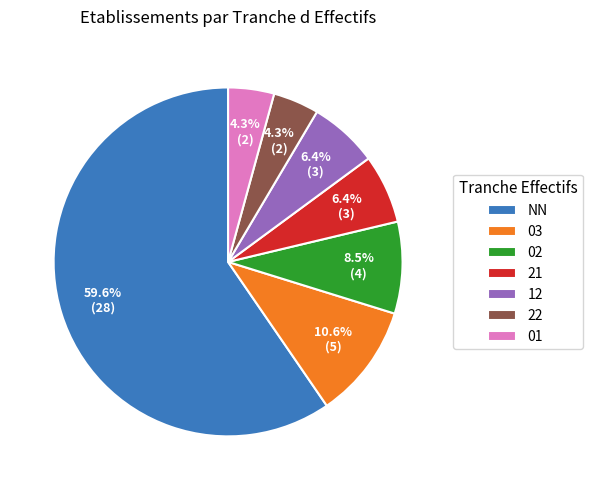

Which slice represents more than half of the pie?

NN